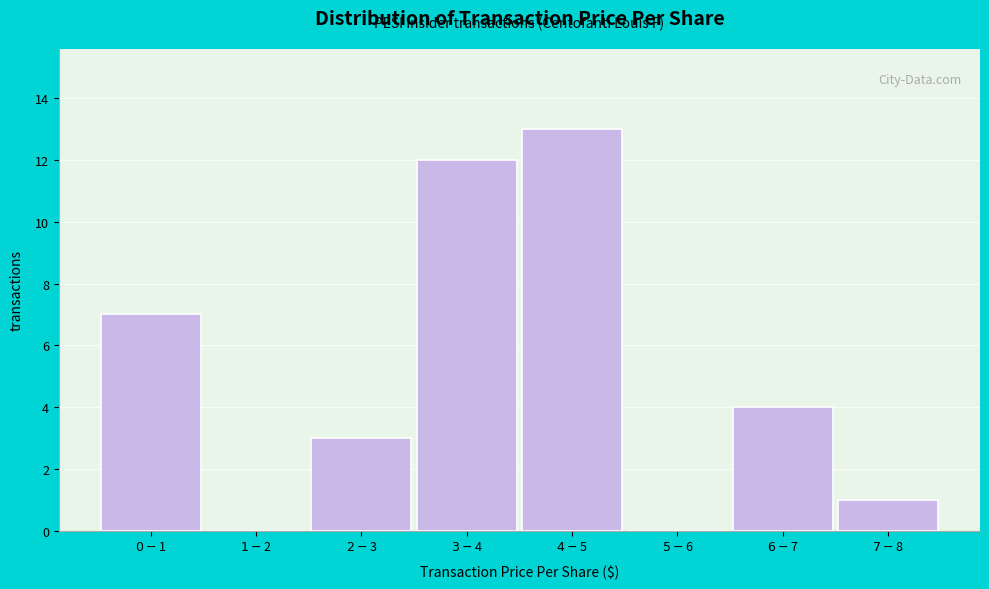

What is the greatest value displayed?

13